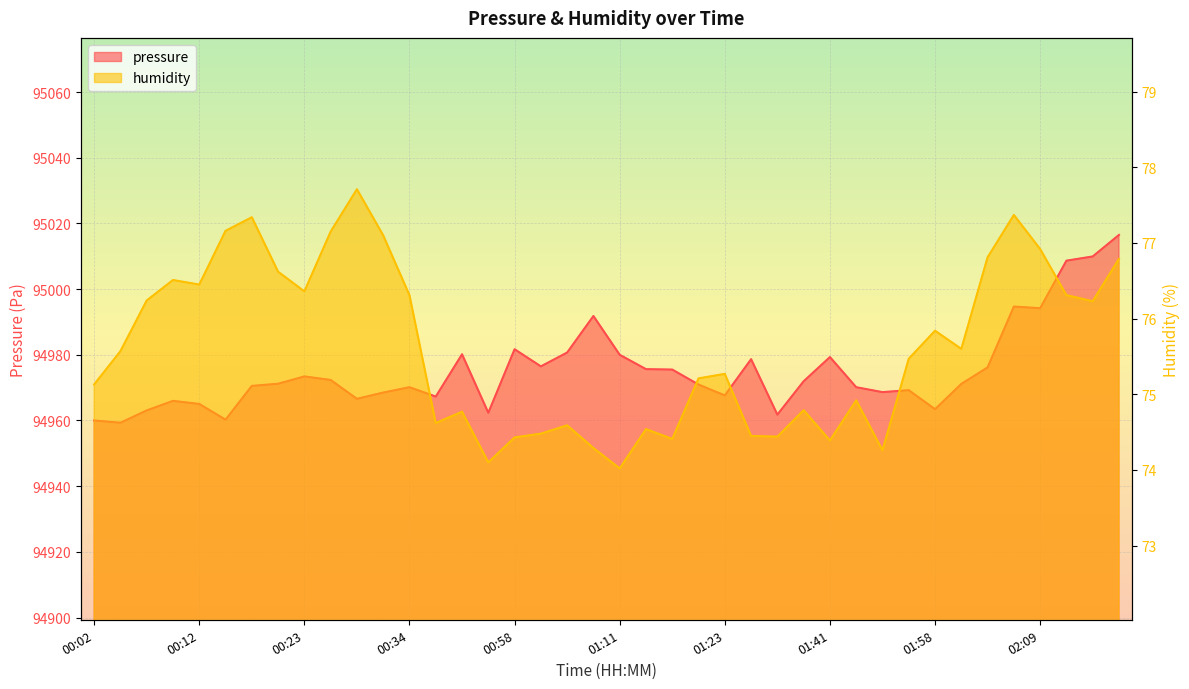

The value of pressure at 00:43 is 55612.5. True or false?

False